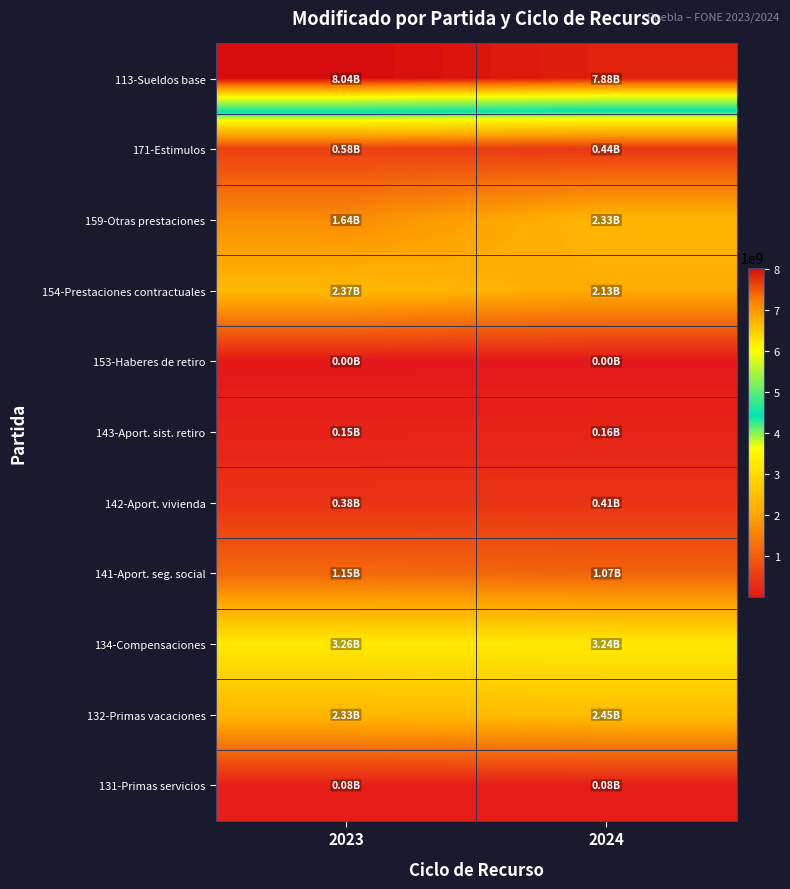

Which has a higher value, 2024 or 2023?

2023